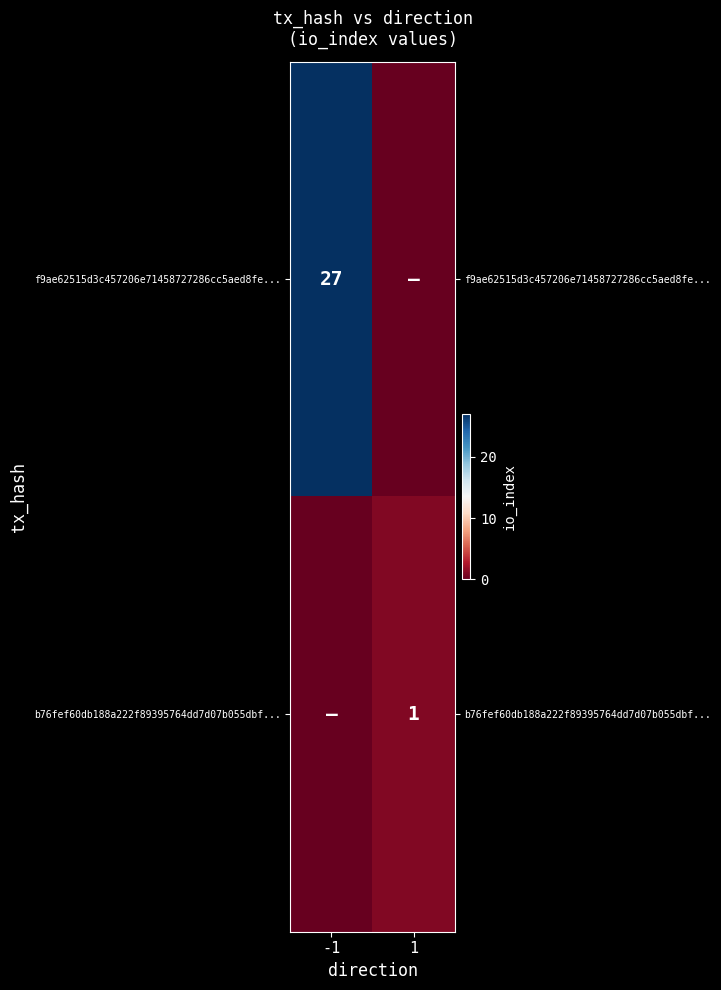

The b76fef60db188a222f89395764dd7d07b055dbf... series shows 1 at 1. True or false?

True